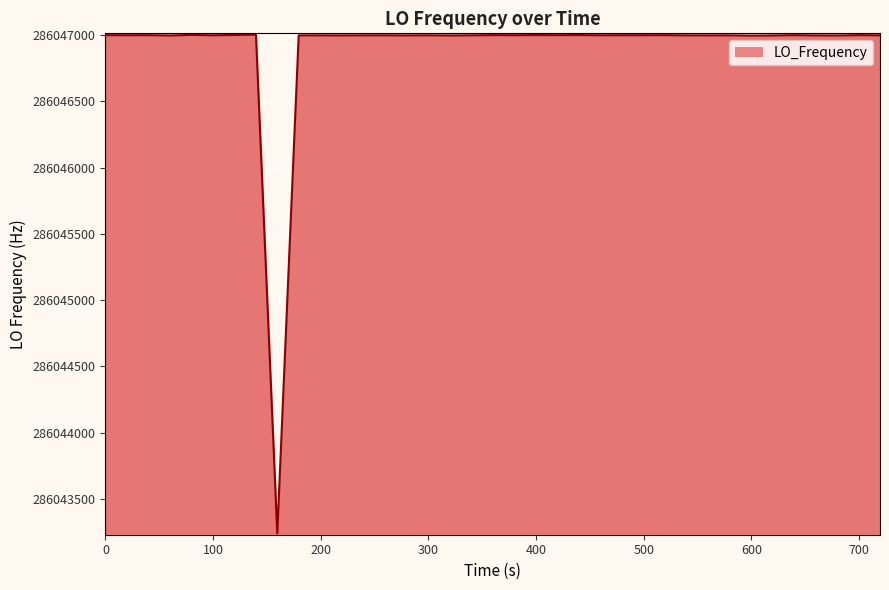

What is the smallest value displayed?

286043239.2